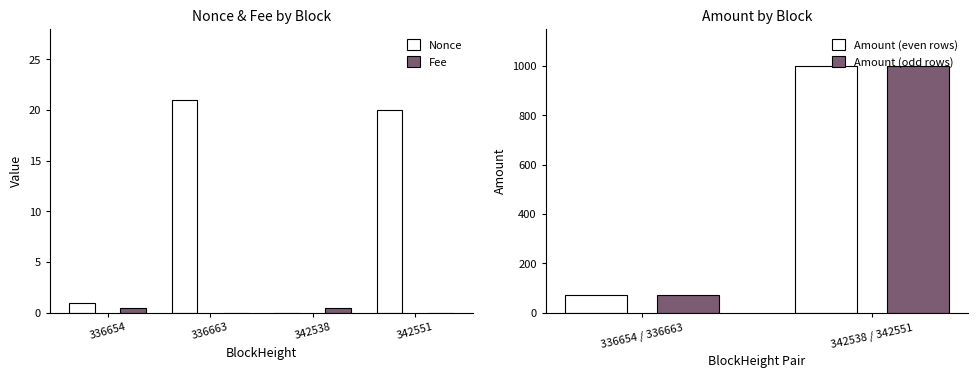

What is the difference between the highest and lowest values at 342551?

20.0